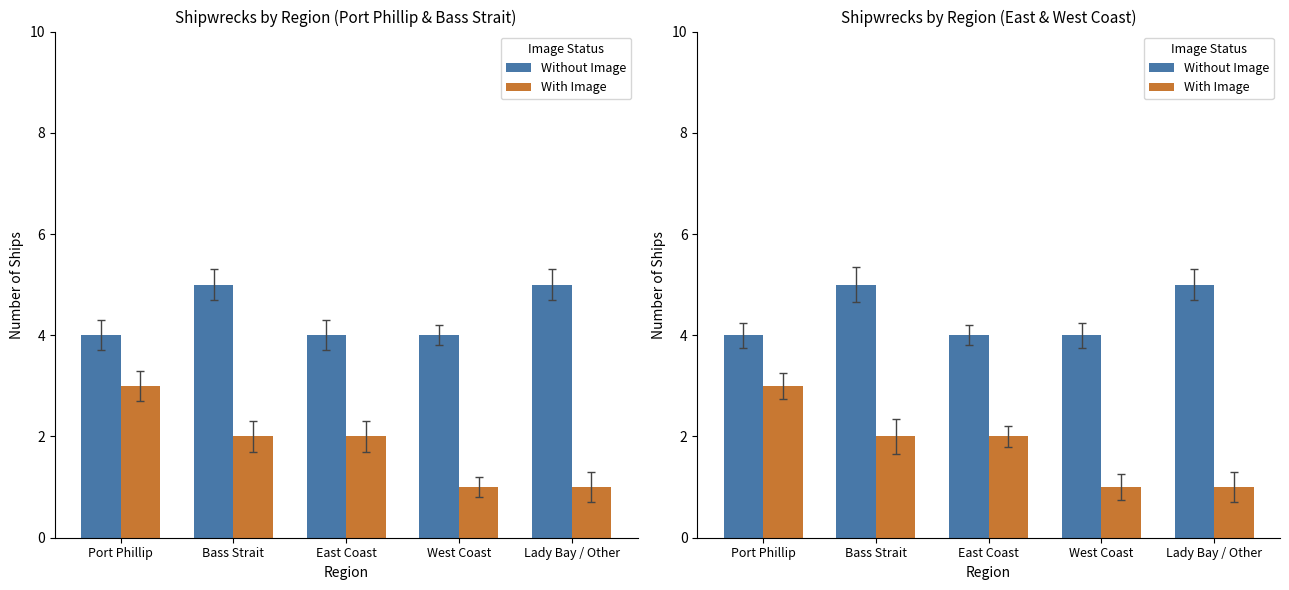

What is the highest value of the Without Image series?

5